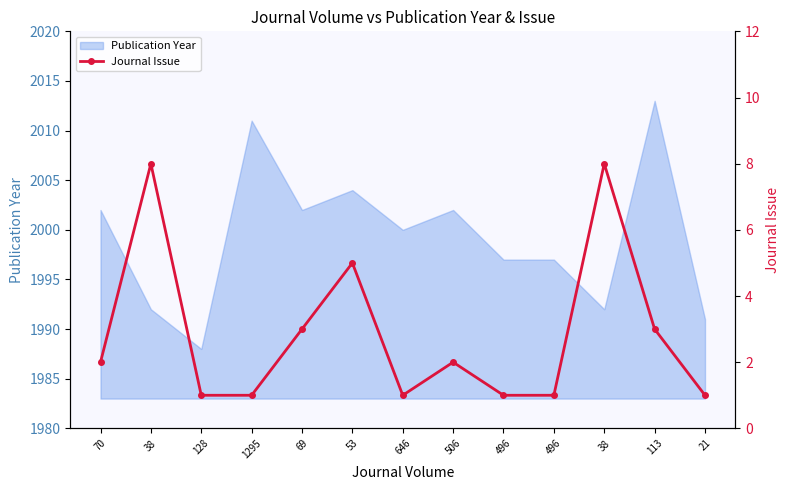

At which category does the data reach its first local peak?

38